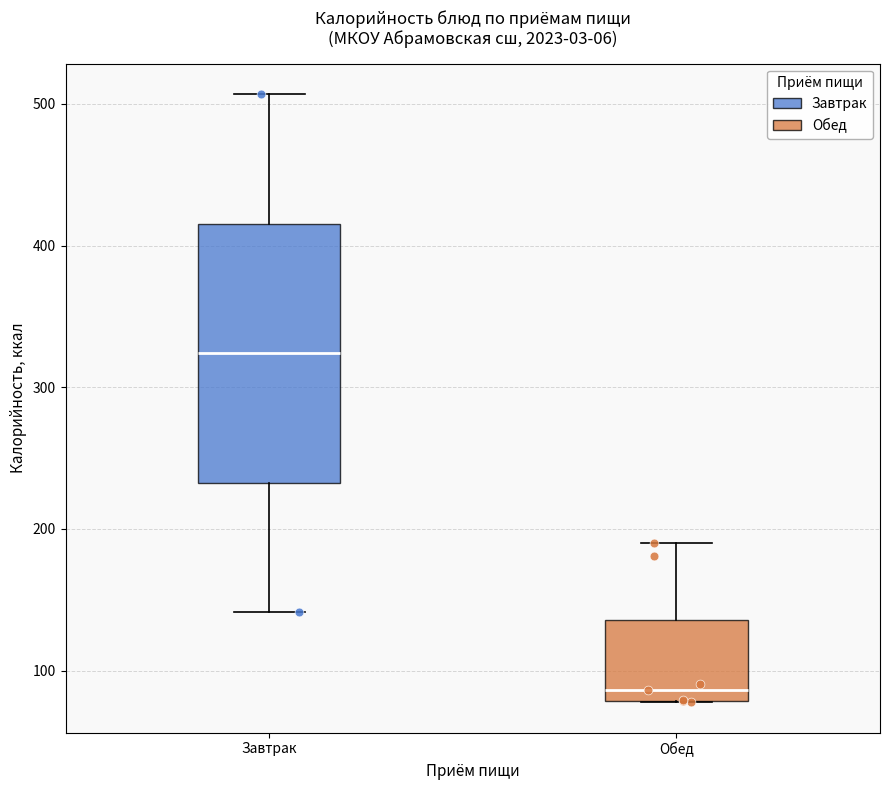

Which box has the highest median line?

Завтрак